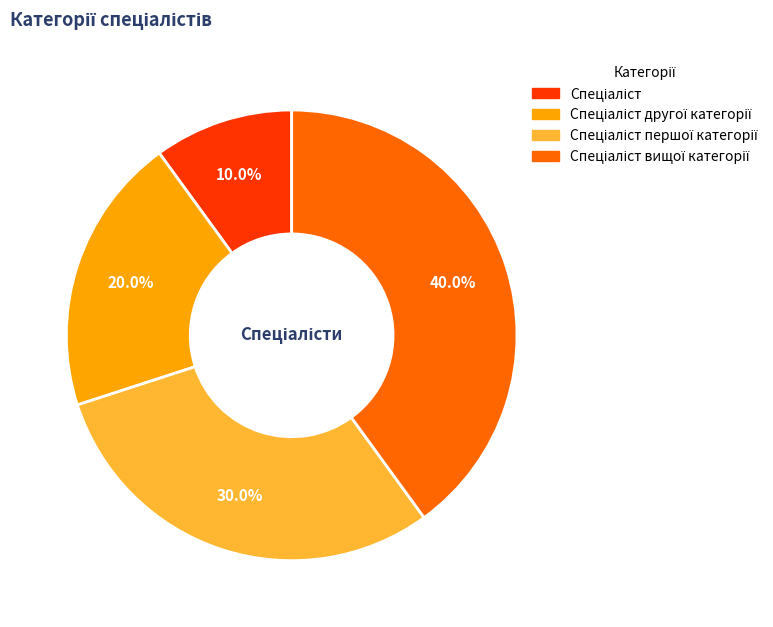

Is there any slice that represents more than half of the pie?

No